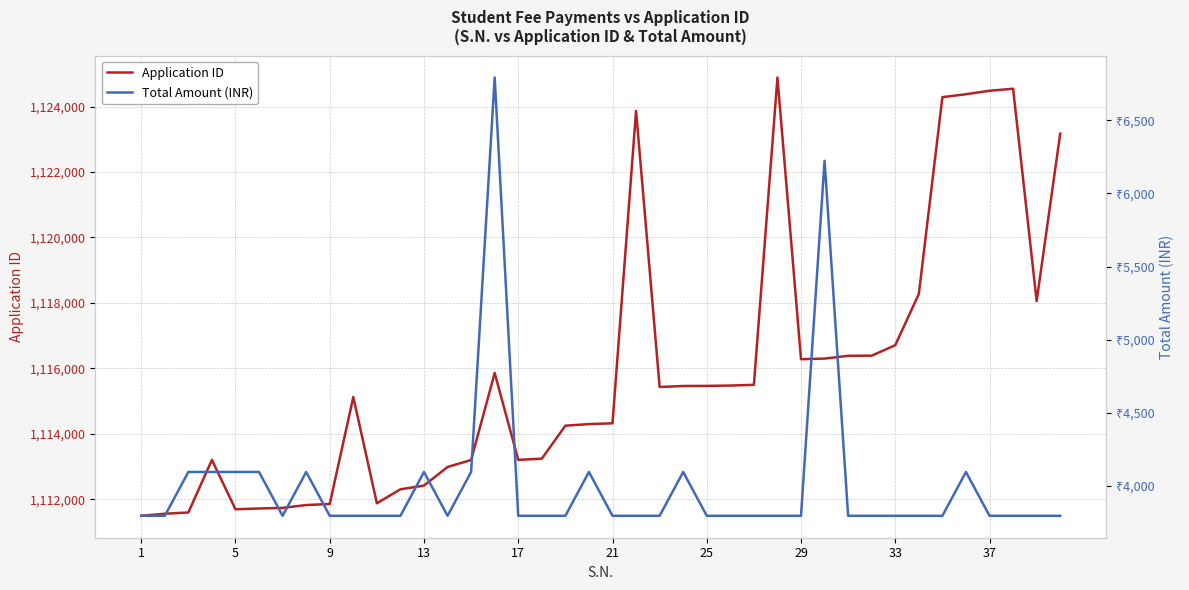

What is the difference between the maximum and minimum values in the Application ID series?

13396